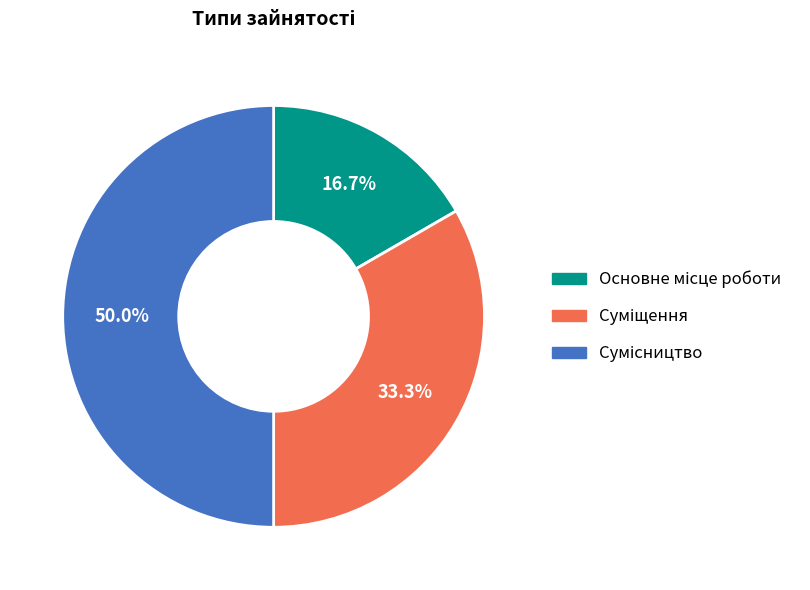

How many slices are in this pie chart?

3